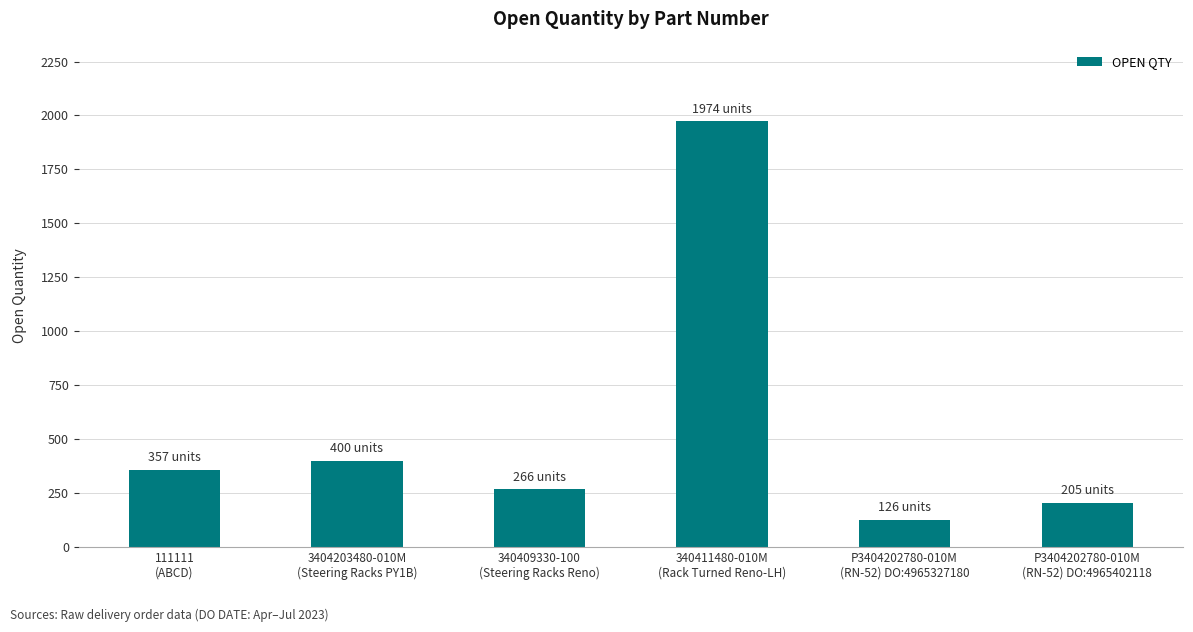

List the labels in order of value, smallest first.

P3404202780-010M
(RN-52) DO:4965327180, P3404202780-010M
(RN-52) DO:4965402118, 340409330-100
(Steering Racks Reno), 111111
(ABCD), 3404203480-010M
(Steering Racks PY1B), 340411480-010M
(Rack Turned Reno-LH)